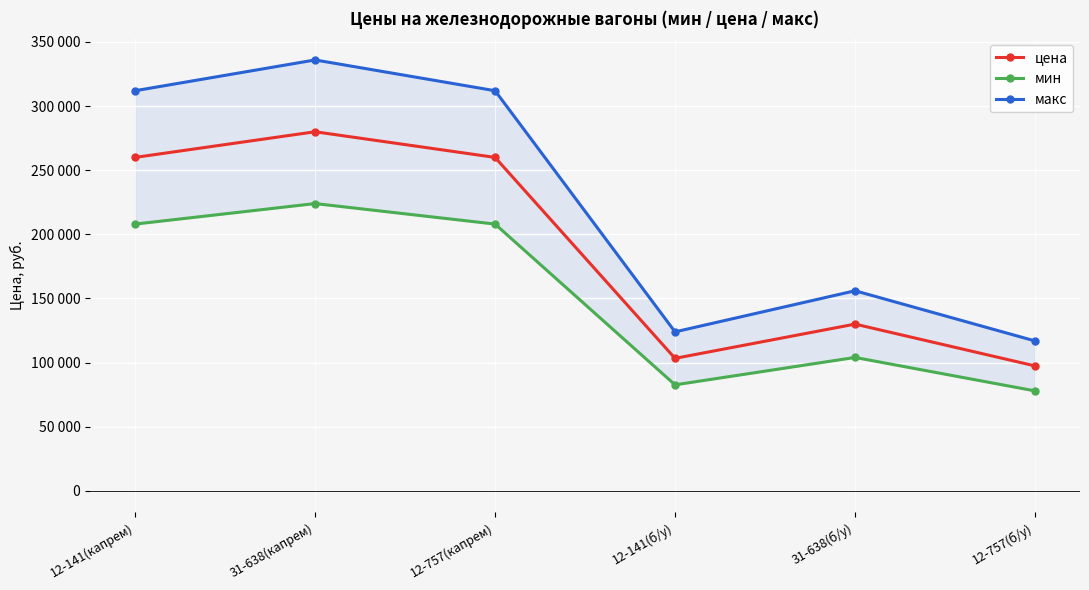

At which label is макс closest to 226440?

31-638(б/у)